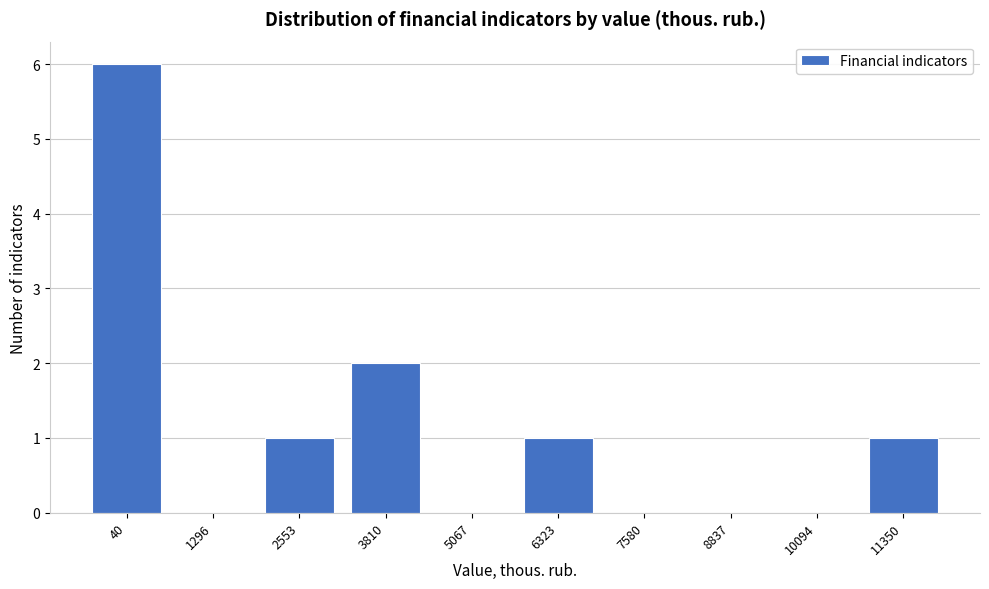

Reading right to left, extract all data points from this chart.

11350=1	10094=0	8837=0	7580=0	6323=1	5067=0	3810=2	2553=1	1296=0	40=6